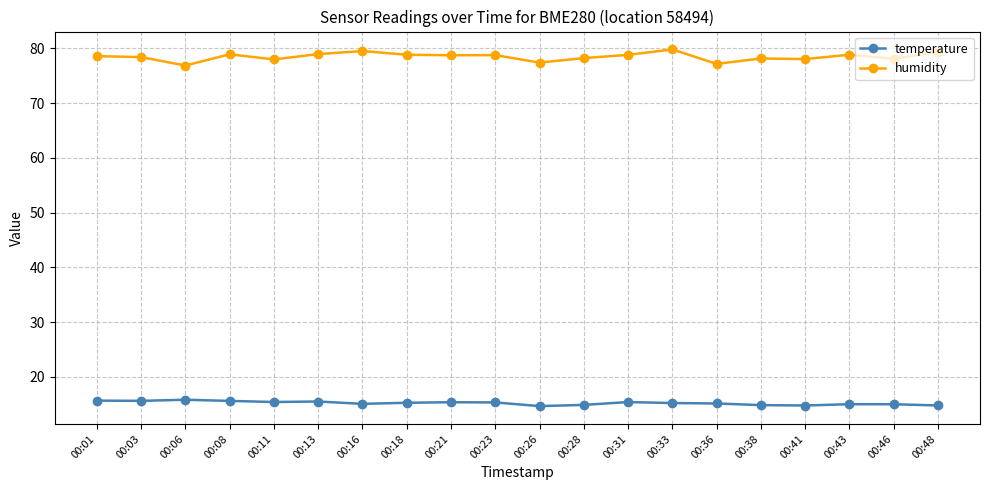

What is the value of the humidity point at the 12th from the left?

78.2